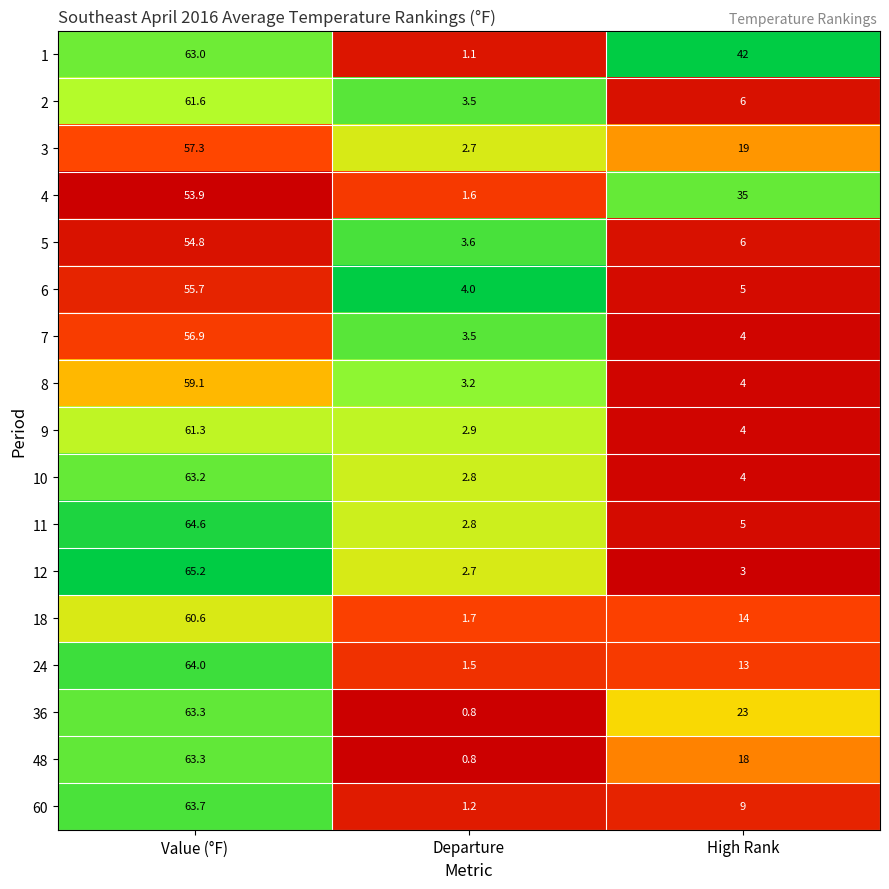

What is the approximate value of 18 at Departure?

1.7